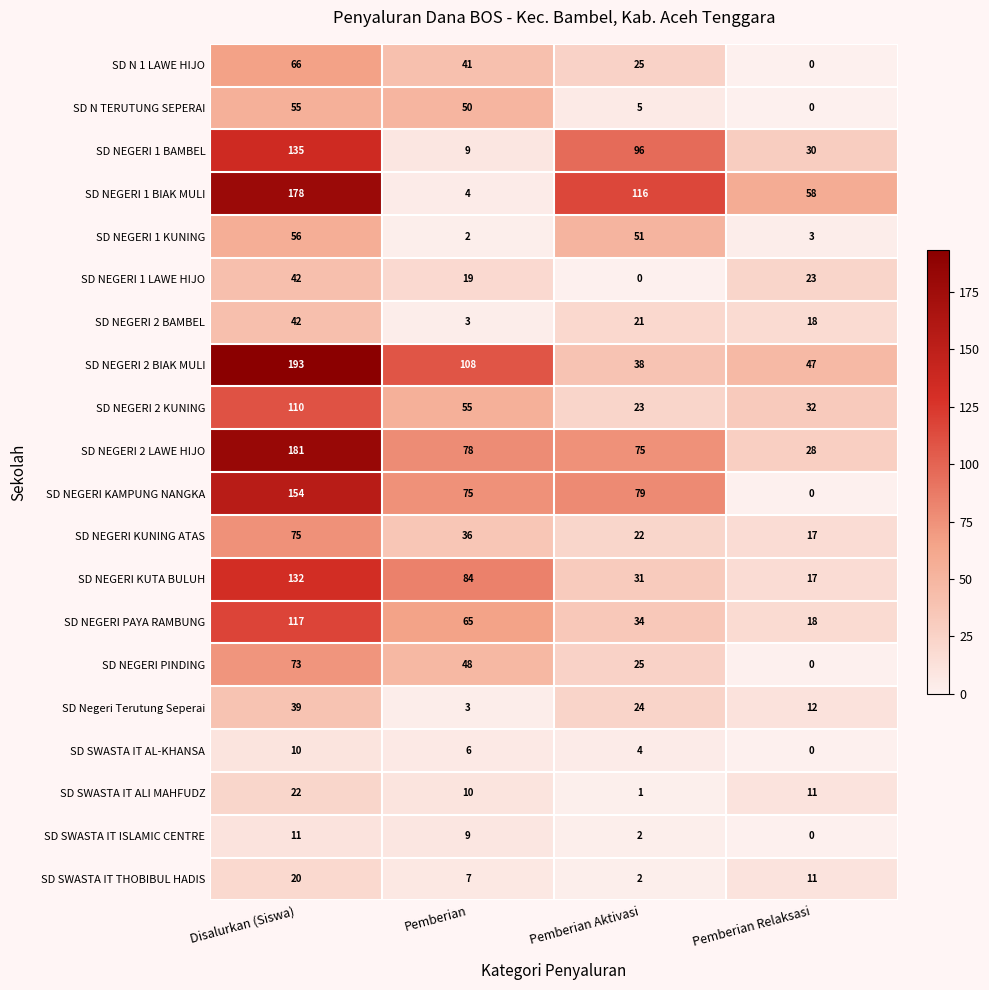

What is the difference between the maximum and second lowest values in the SD NEGERI KUTA BULUH series?

101